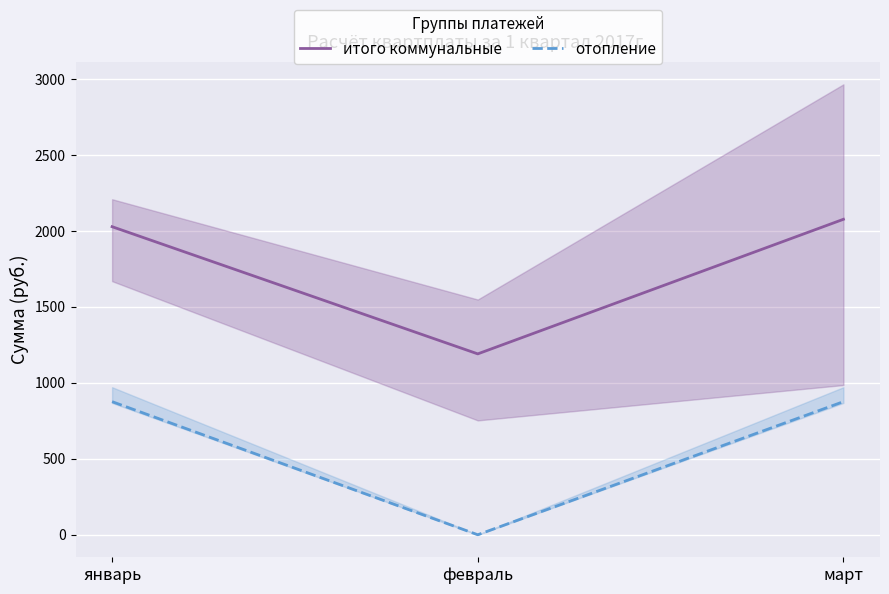

Rank the categories by отопление value from highest to lowest.

январь, март, февраль